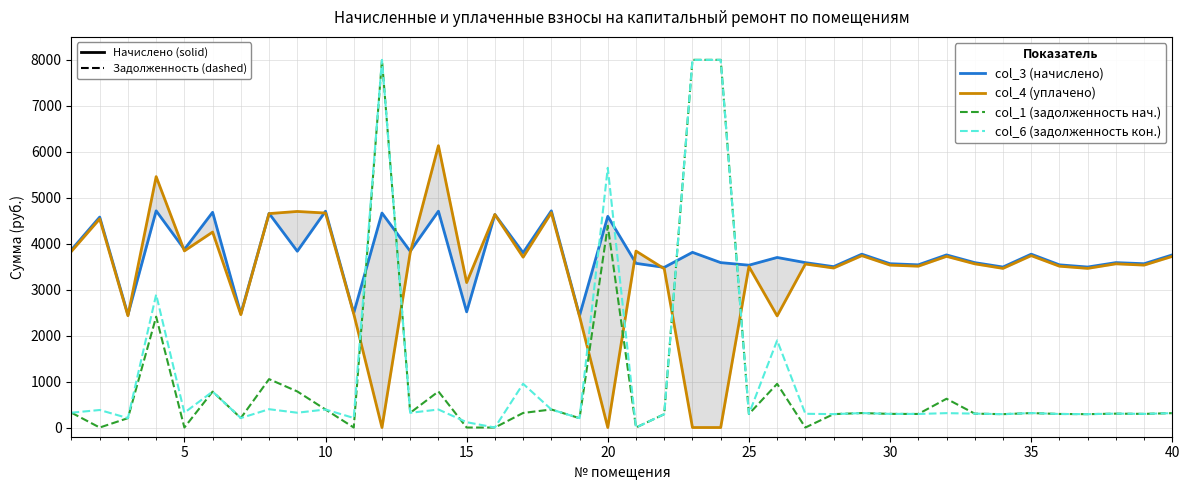

What is the difference between the maximum and minimum values in the col_1 (задолженность нач.) series?

8000.0